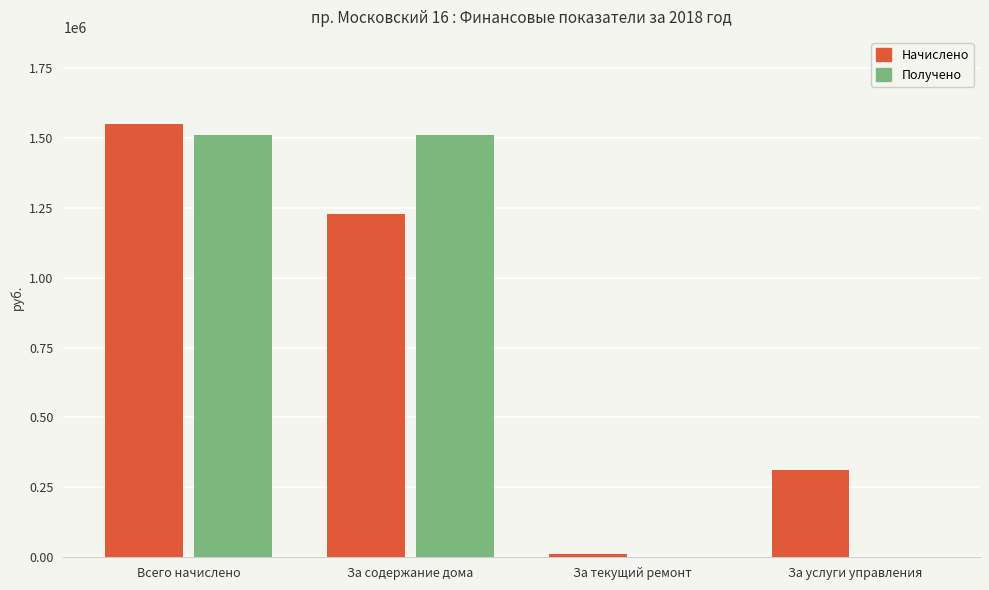

Which series has the widest spread of values?

Начислено